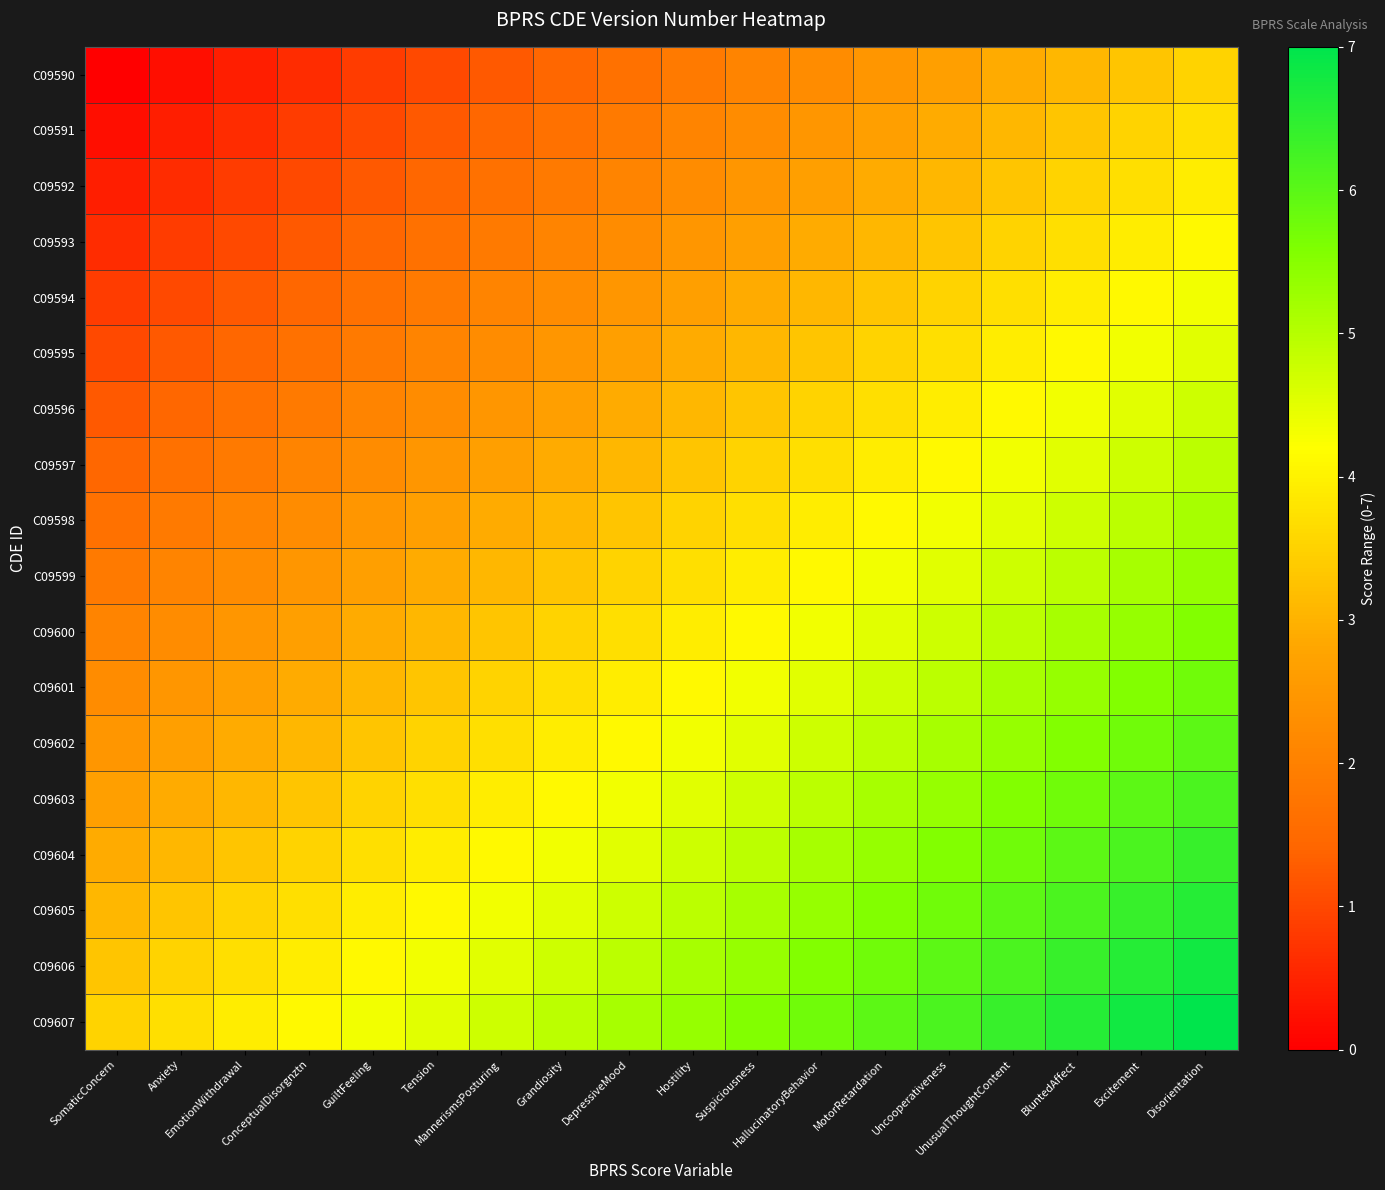

Which has a higher value, DepressiveMood or HallucinatoryBehavior?

HallucinatoryBehavior